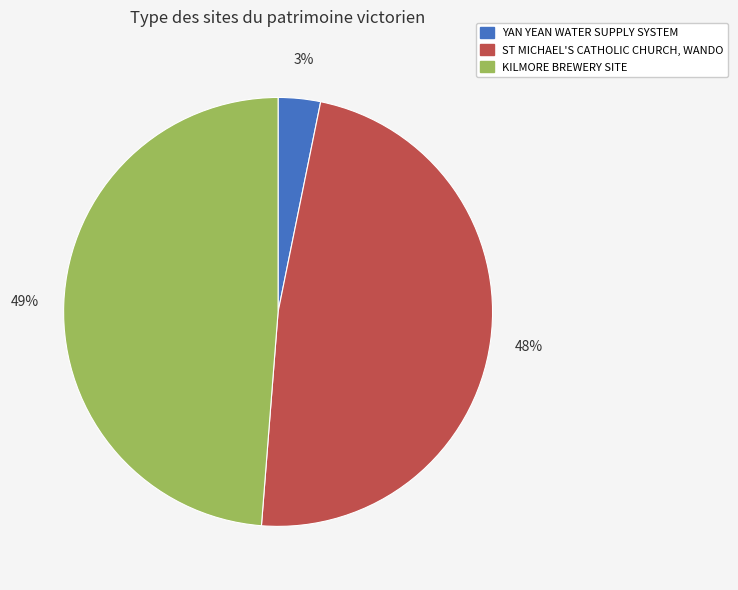

How many segments does this pie chart have?

3